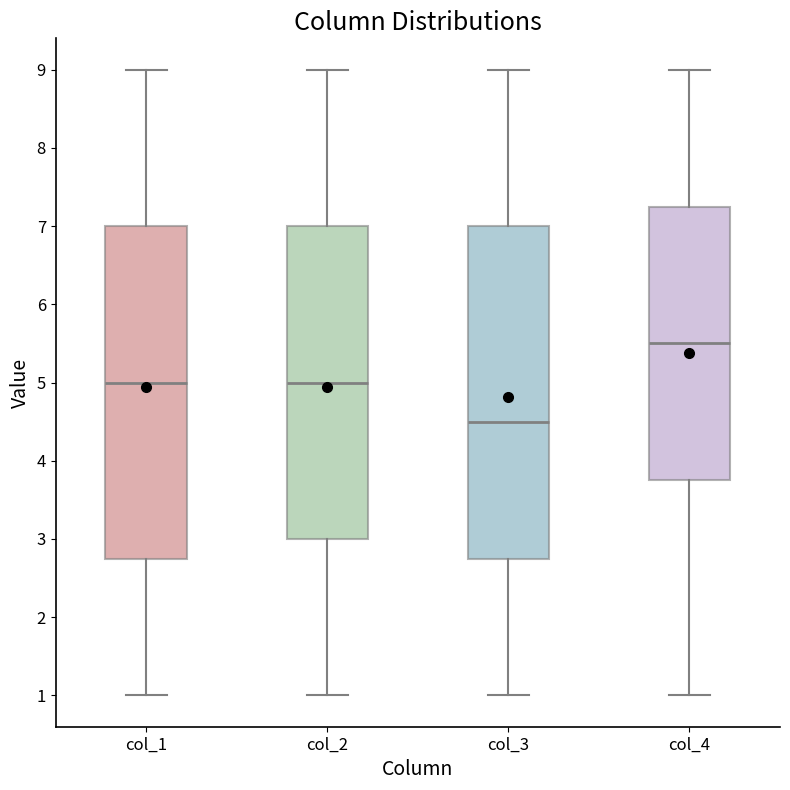

Which box's median line is the lowest?

col_3